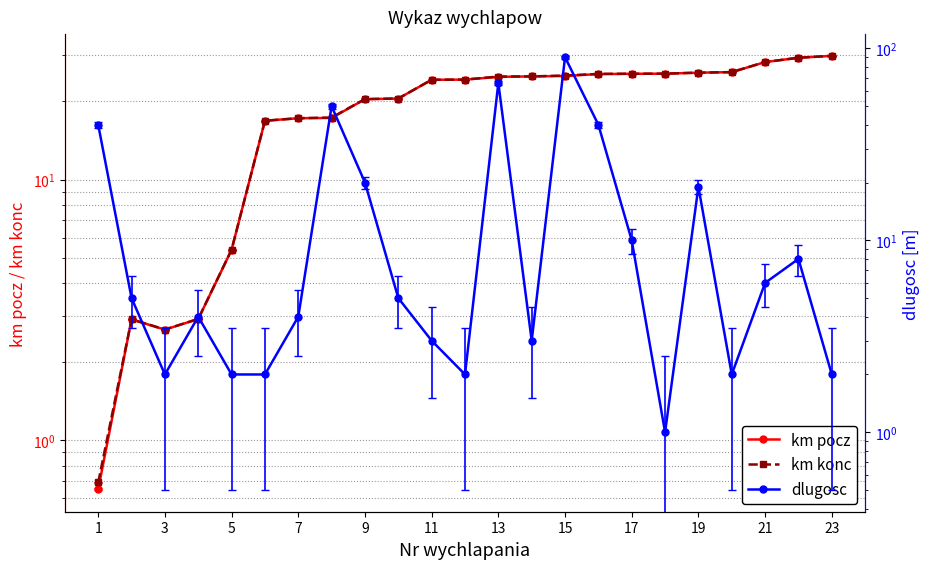

Which series has the largest total across all categories?

km konc